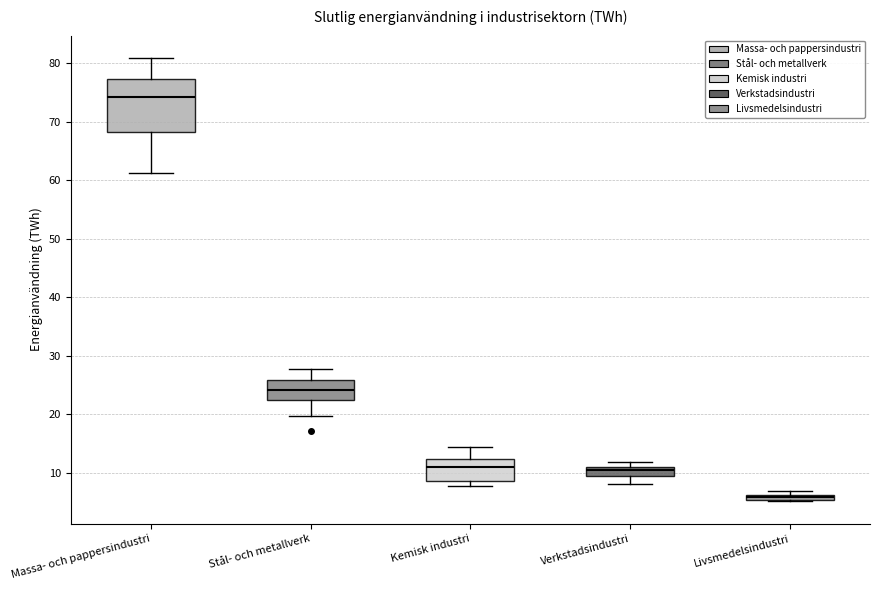

Where is the lower edge of the box for Livsmedelsindustri on the y-axis? The values are not printed on the chart, so give them approximately, as read against the axis.

5